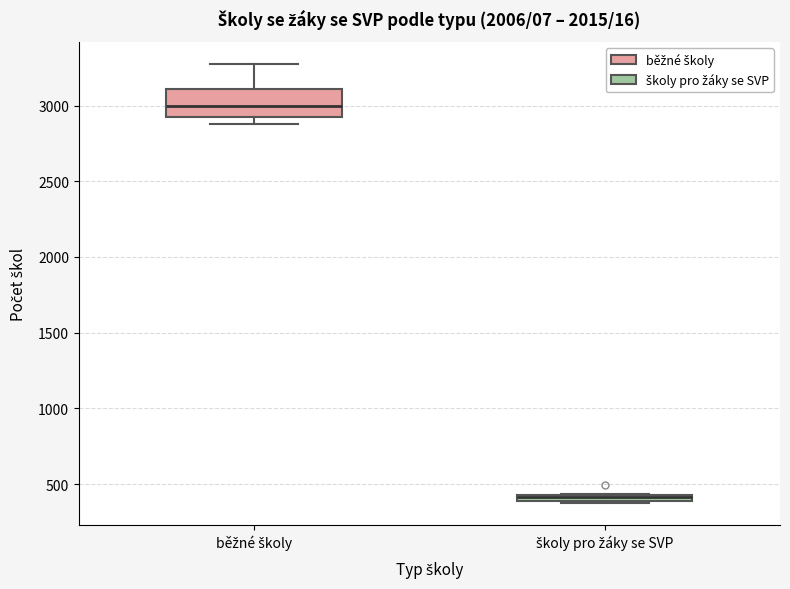

Comparing the boxes themselves (not the whiskers), which one is the tallest?

běžné školy